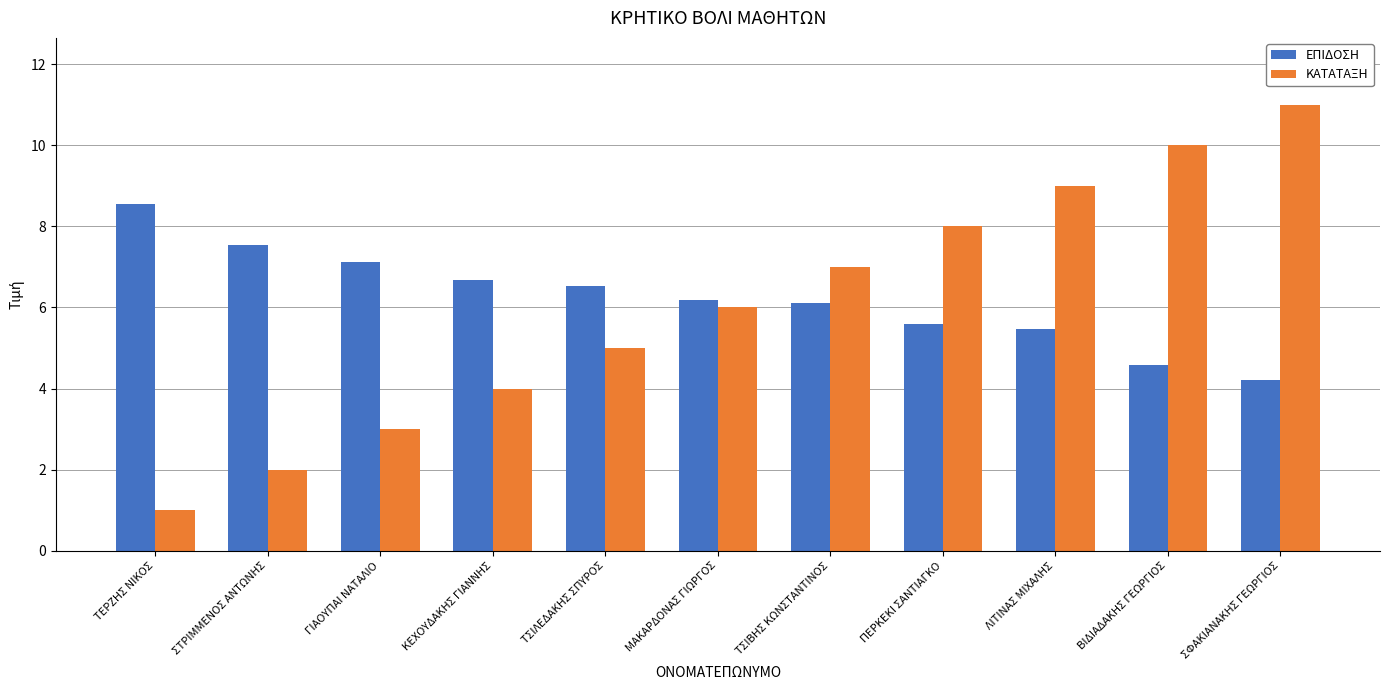

Which series has the largest total across all categories?

ΕΠΙΔΟΣΗ